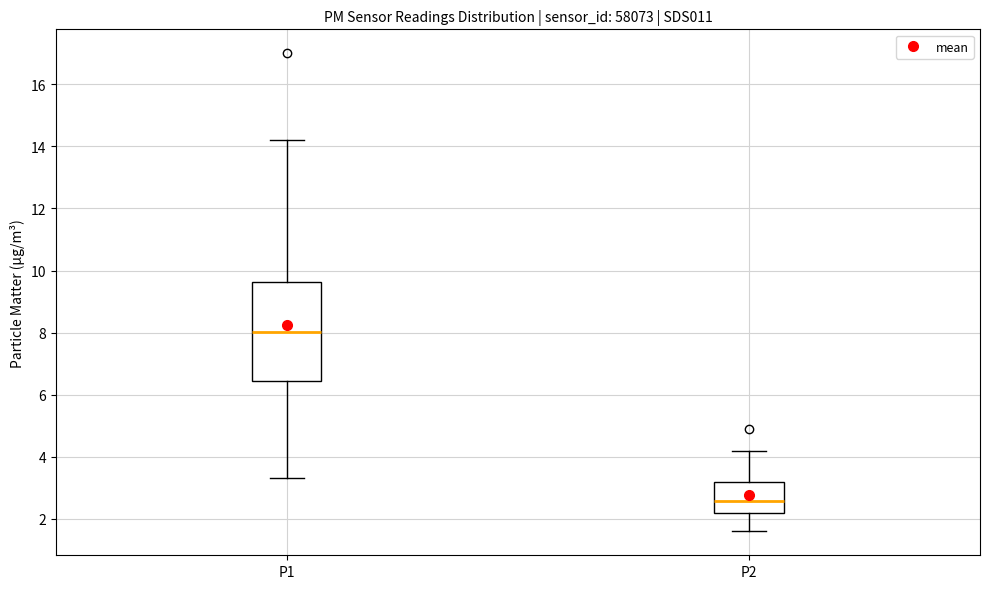

Where is the upper edge of the box for P2 on the y-axis? The values are not printed on the chart, so give them approximately, as read against the axis.

3.2